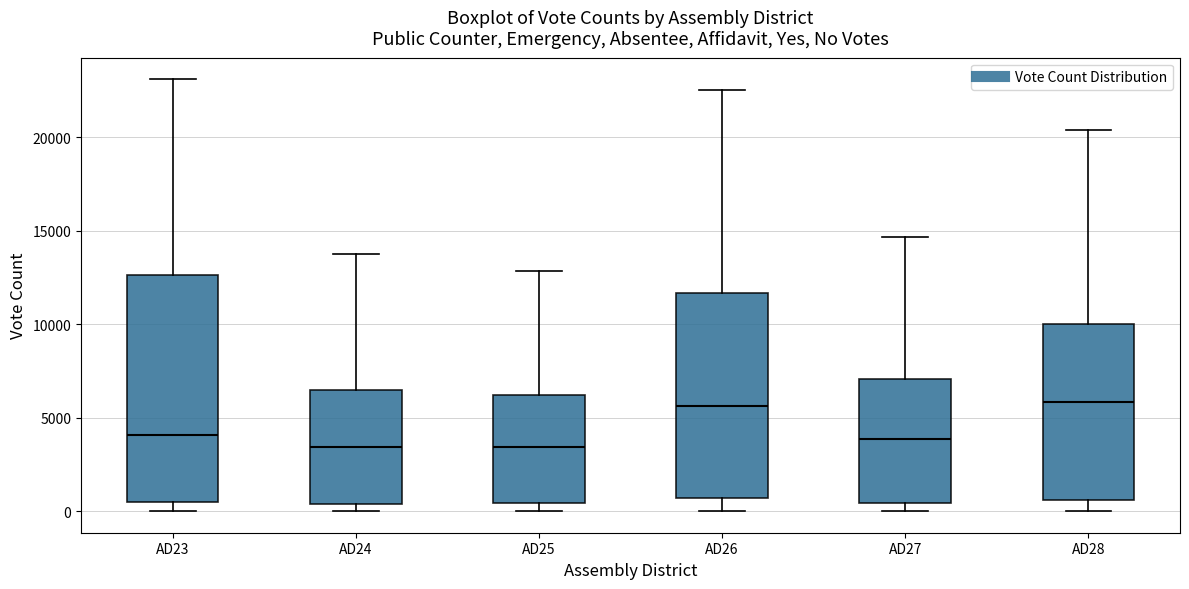

Comparing the boxes themselves (not the whiskers), which one is the tallest?

AD23